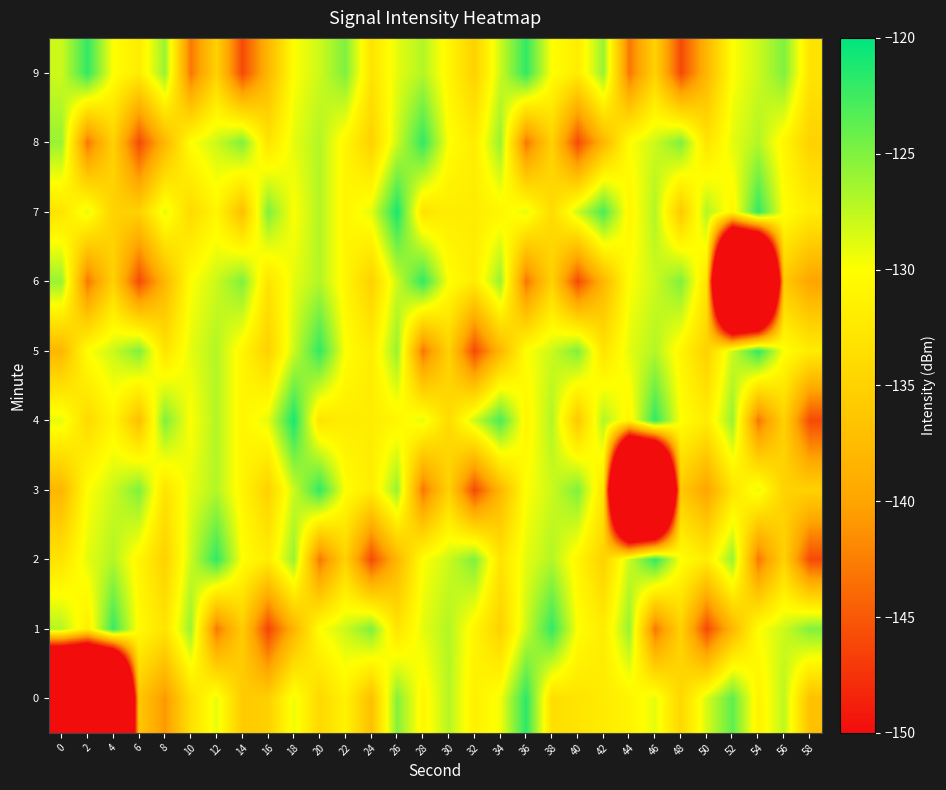

At which category is the sum across all series the highest?

26